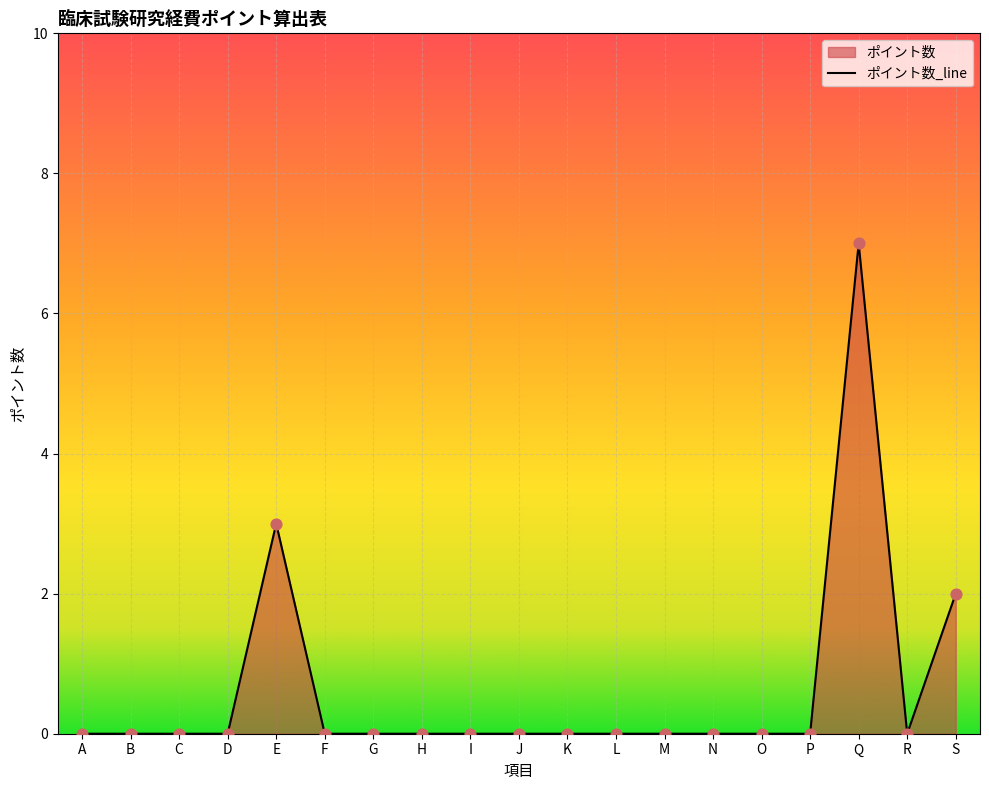

Between J and D, which is larger?

J